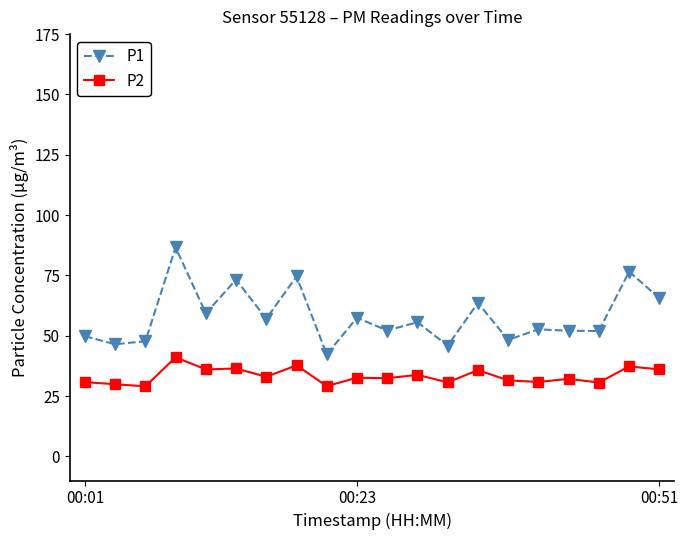

True or false: P1 and P2 intersect in this chart.

False